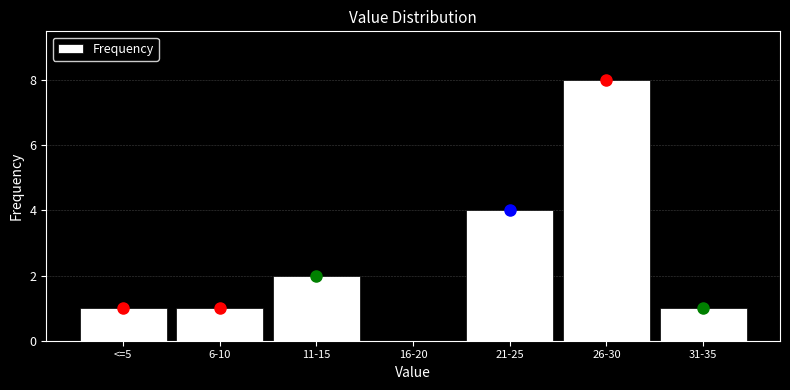

Reading right to left, extract all data points from this chart.

31-35=1	26-30=8	21-25=4	16-20=0	11-15=2	6-10=1	<=5=1